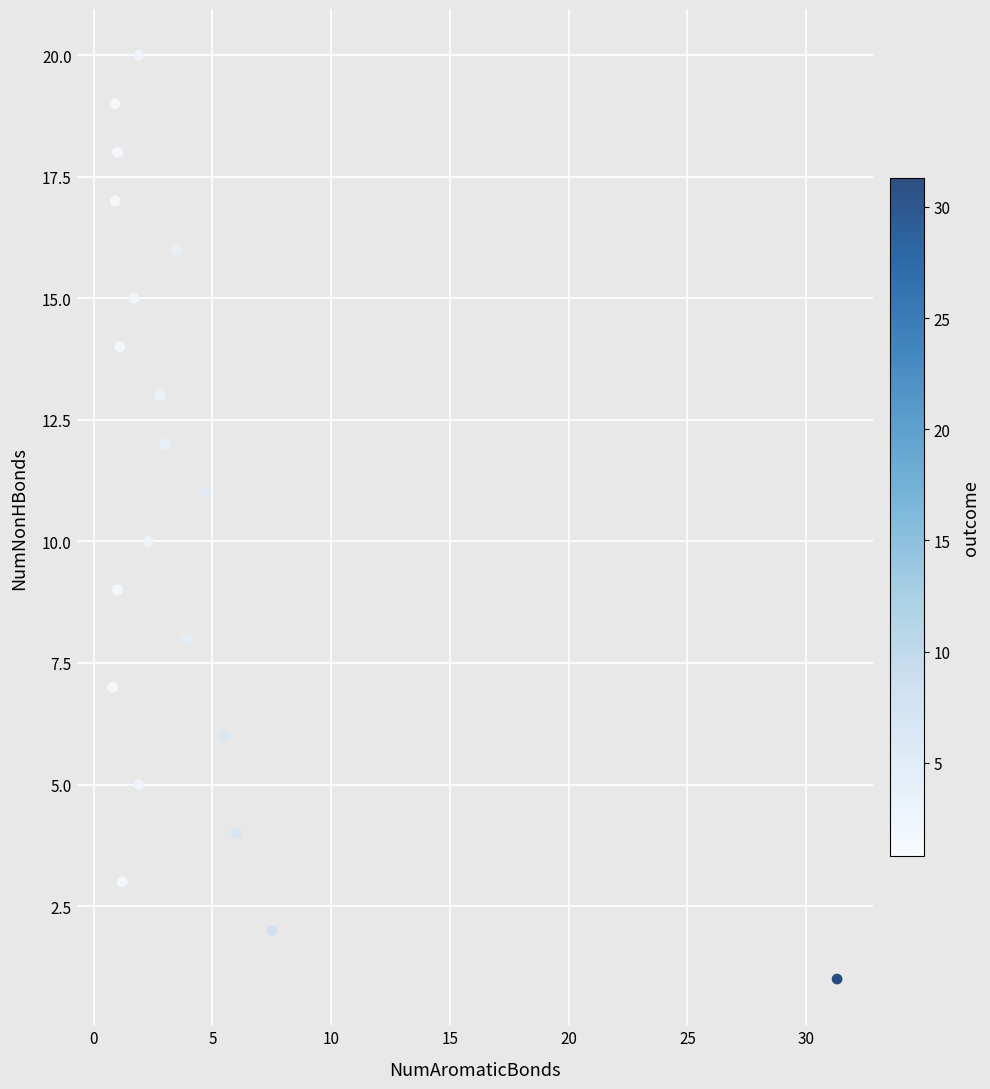

What is the range of Y values (max minus min)?

19